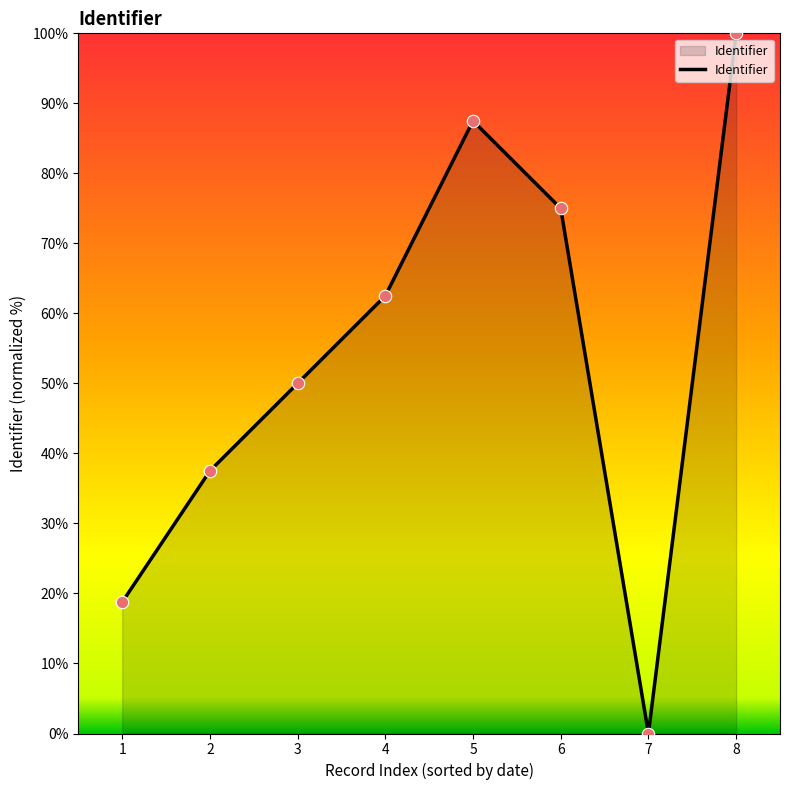

What is the change in value from 4 to 5?

+25.0